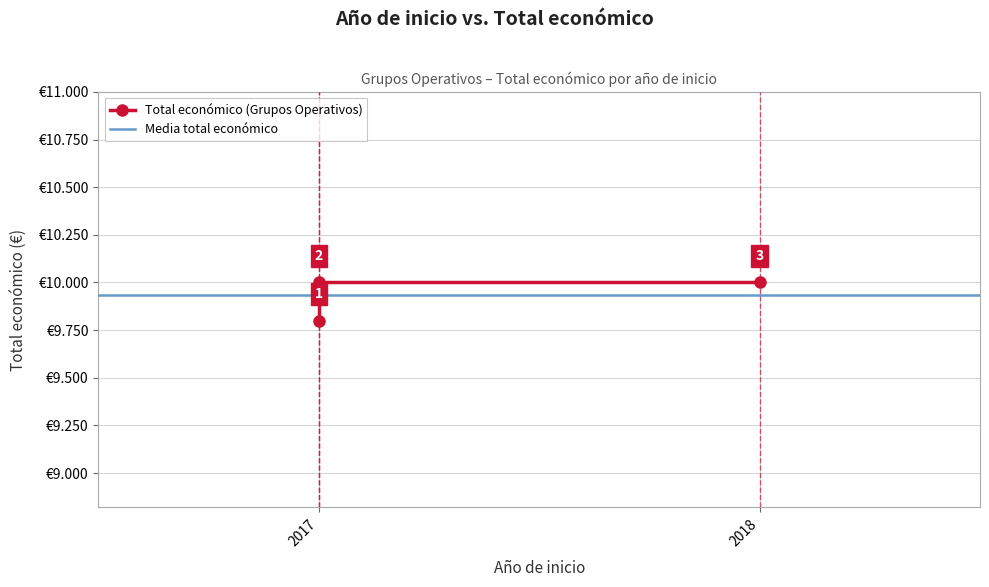

Which has a higher value, 2017 or 2018?

2018